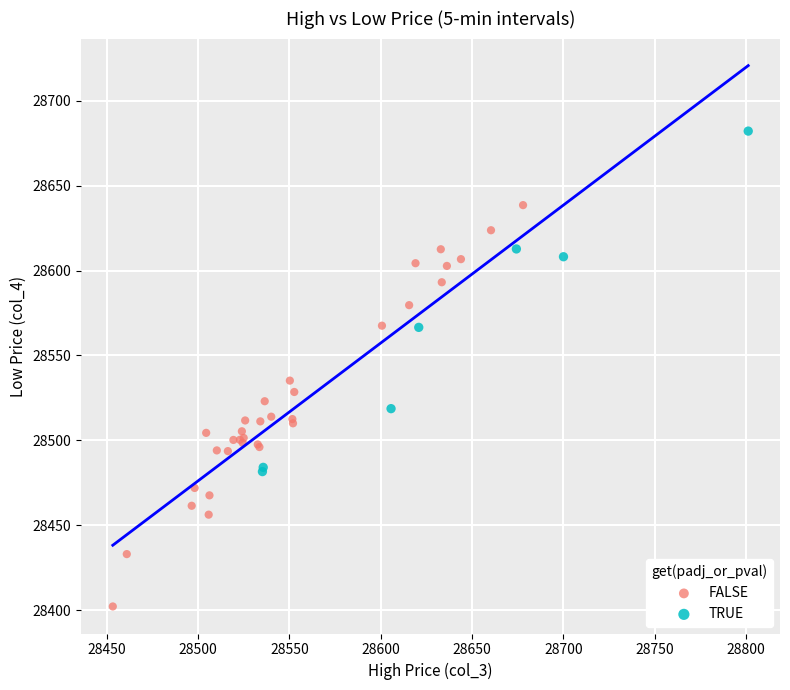

Which series has the largest Y range (max minus min)?

FALSE